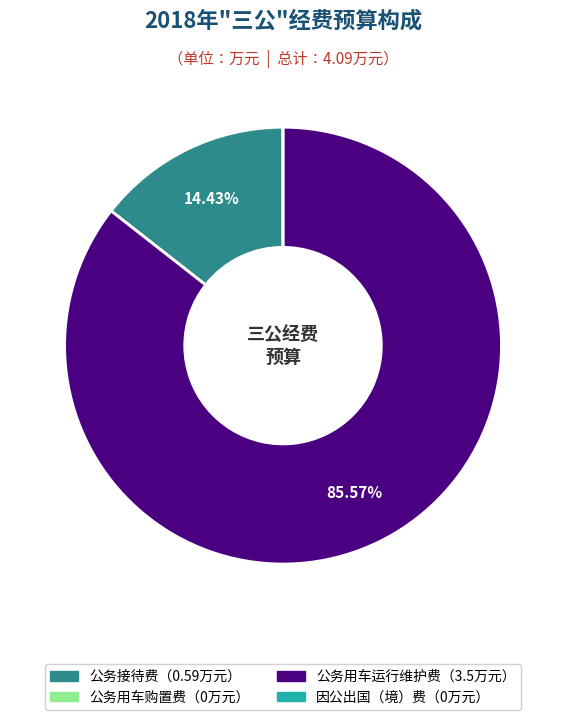

Does any single category account for the majority?

Yes